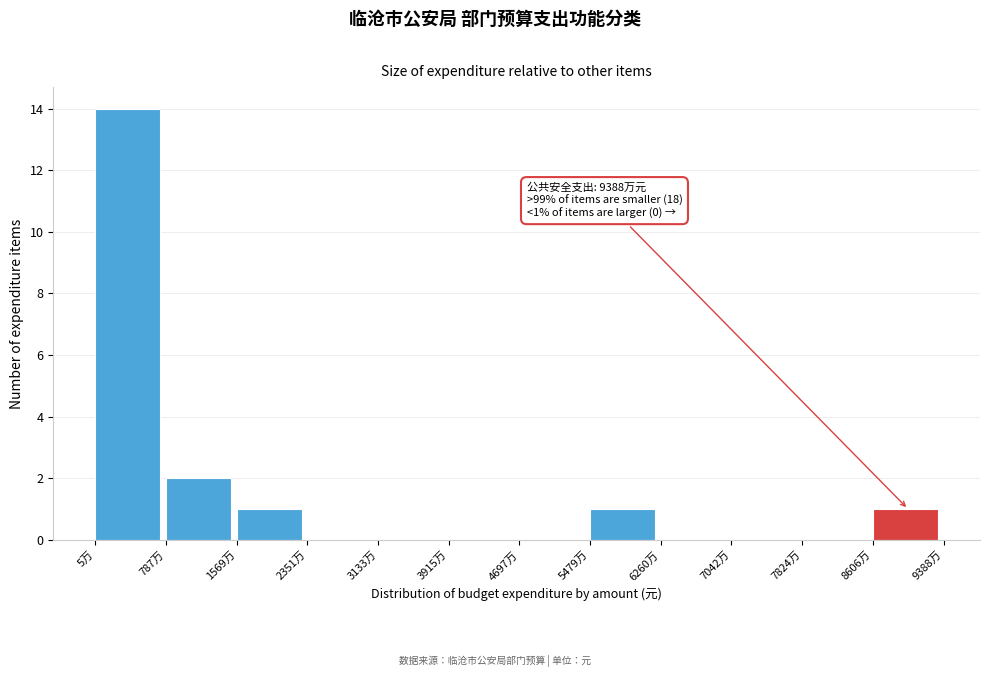

Reading right to left, transcribe all the data shown in this chart.

8606万=1	7824万=0	7042万=0	6260万=0	5479万=1	4697万=0	3915万=0	3133万=0	2351万=0	1569万=1	787万=2	5万=14